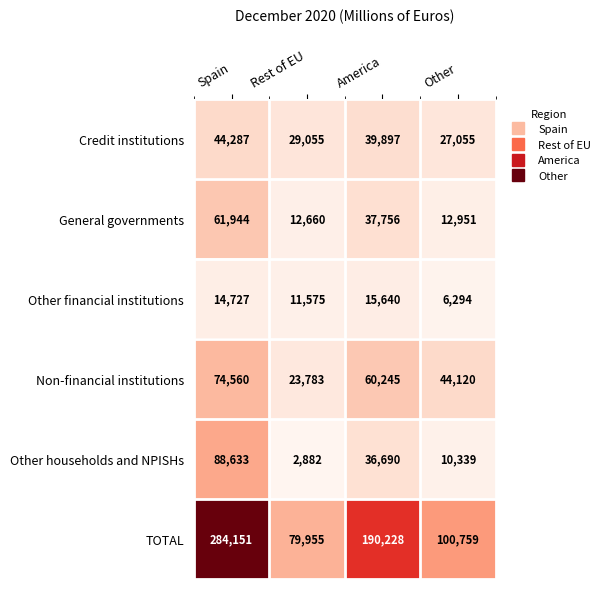

Which series has the largest total across all categories?

TOTAL